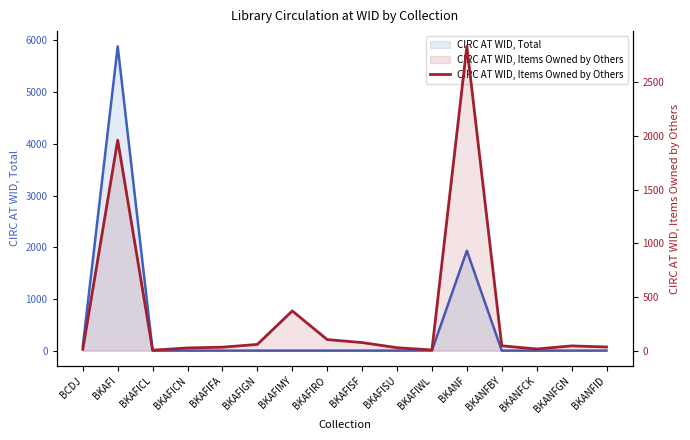

The chart shows a value of 27 at BKAFISU. True or false?

True